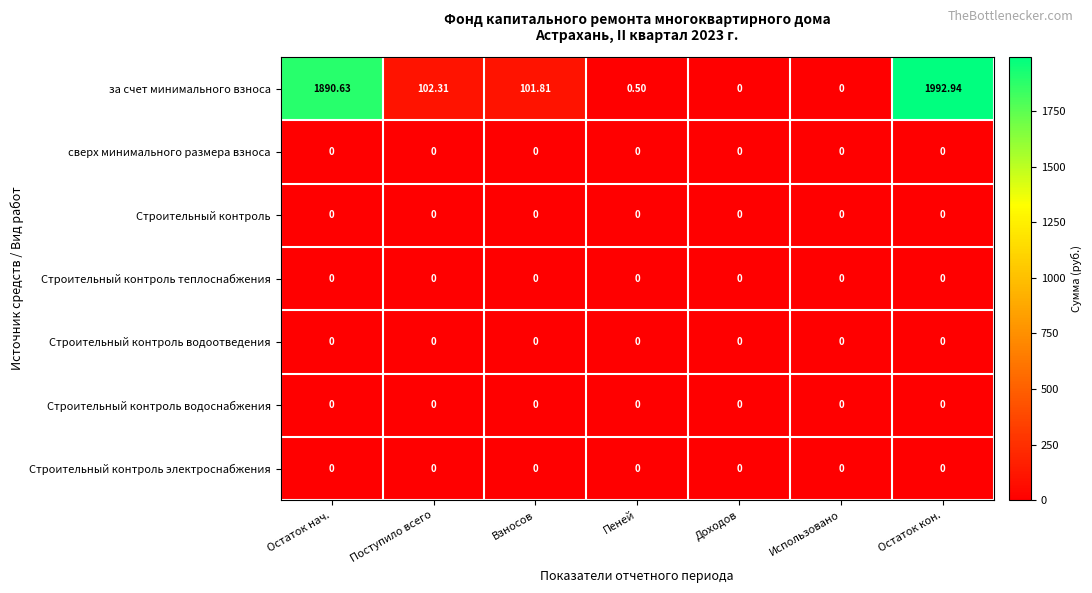

Which series changed the most between Остаток нач. and Взносов?

за счет минимального взноса